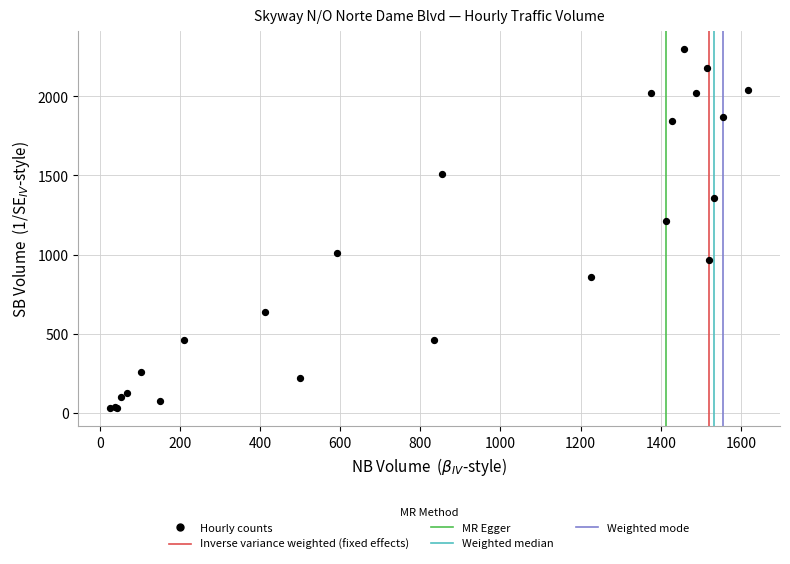

What Y value in the scatter plot is closest to 1162?

1209